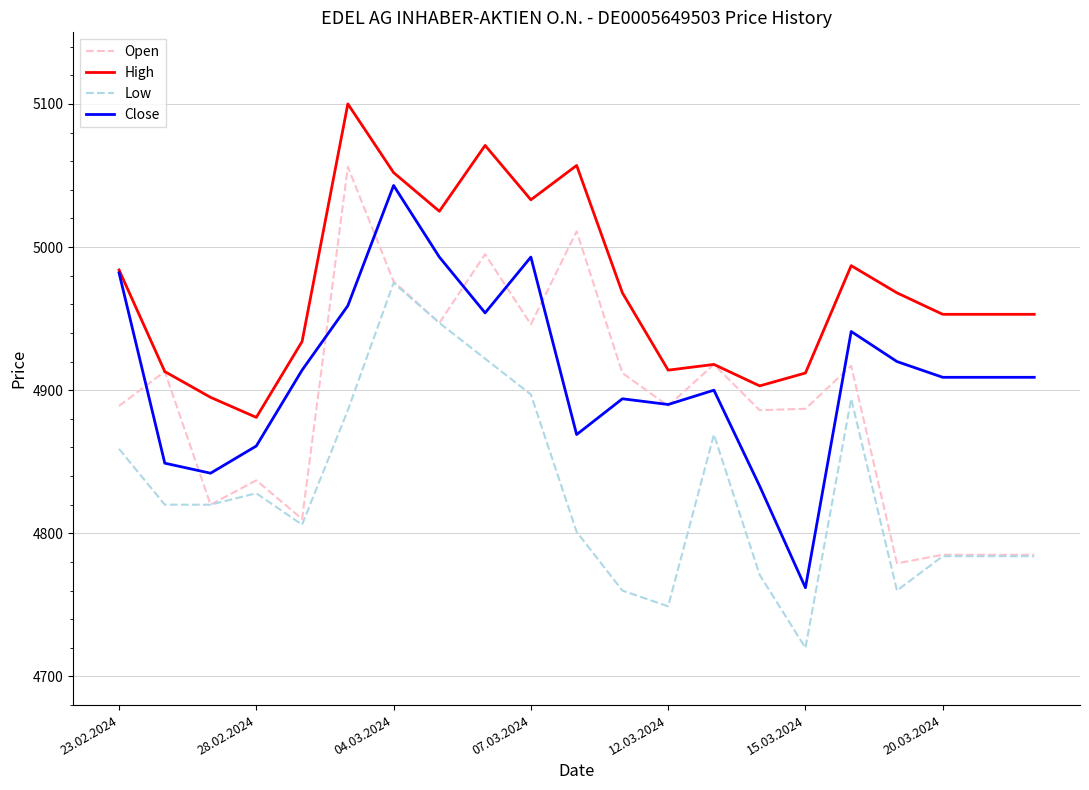

True or false: High and Low intersect in this chart.

False